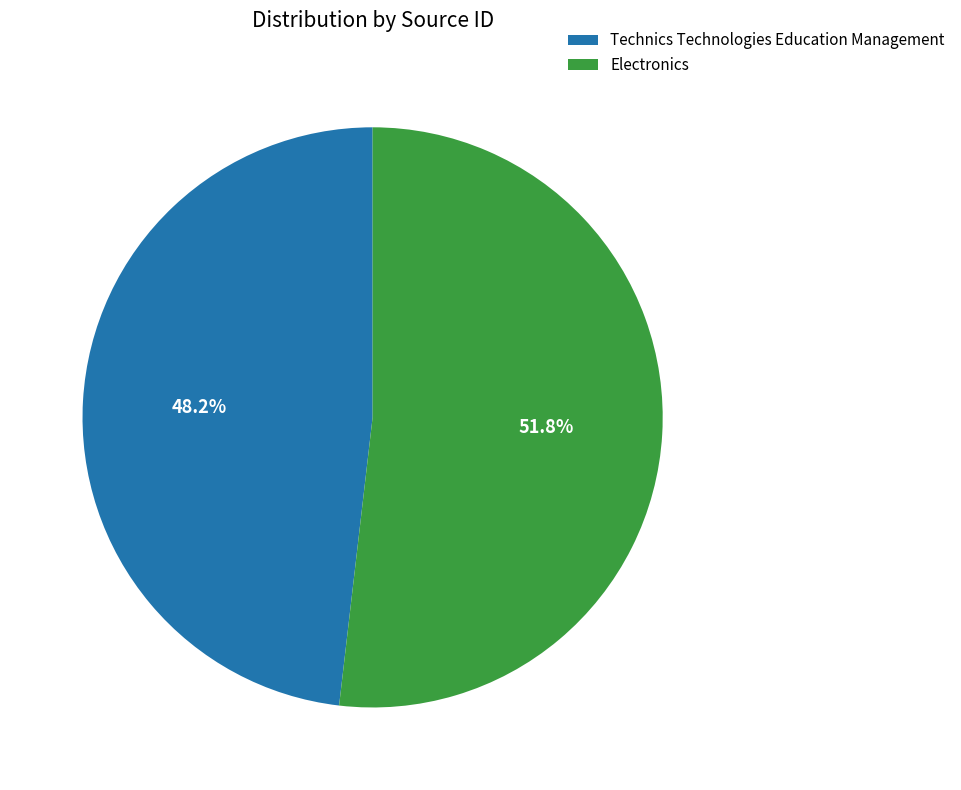

What percentage do Technics Technologies Education Management and Electronics together represent?

100.0%